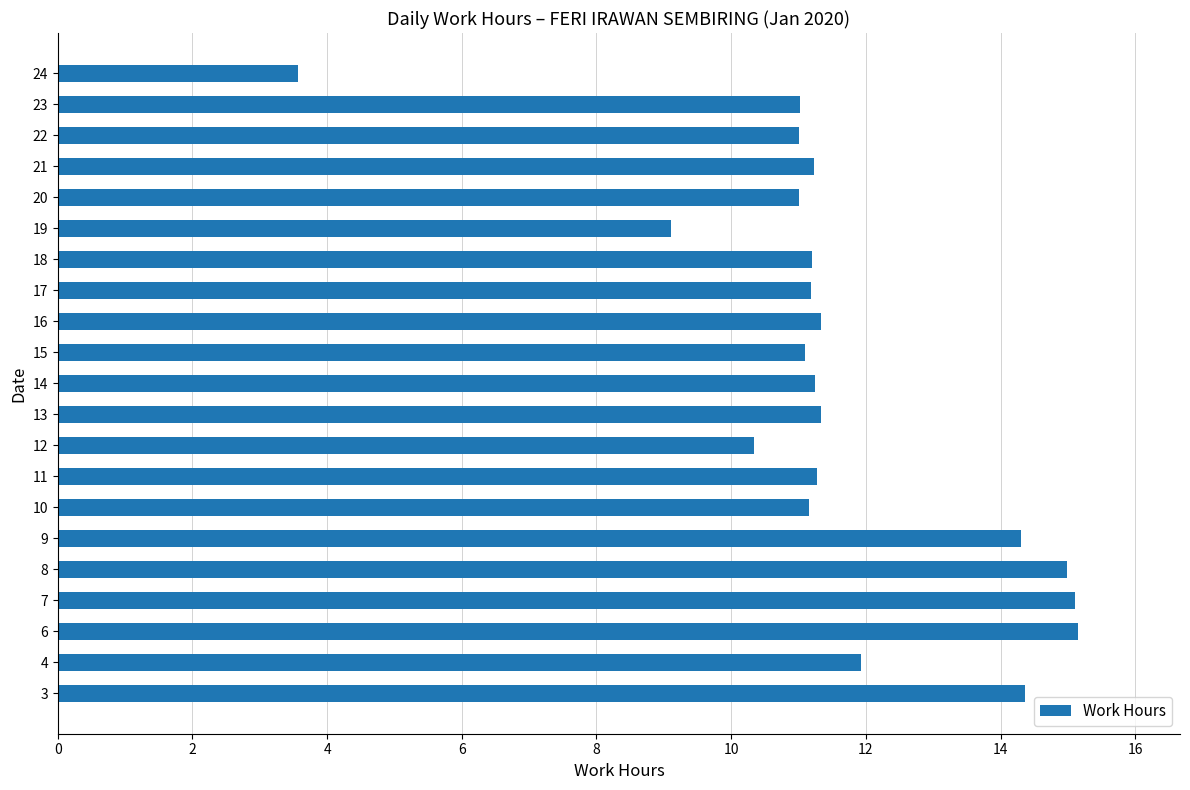

What is the average value?

11.6